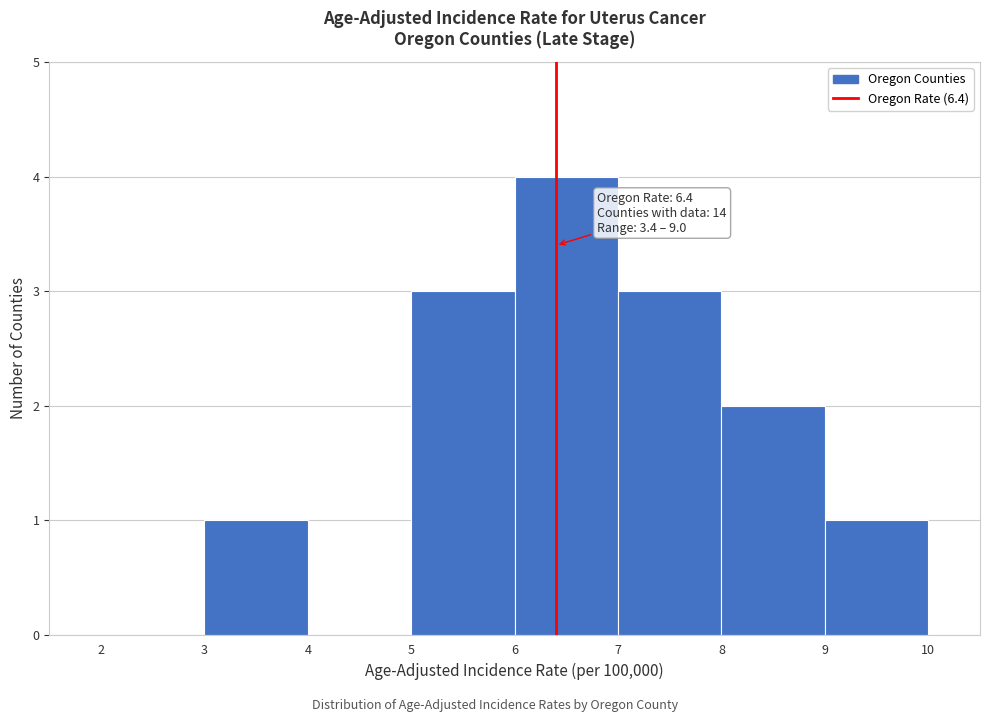

Which range on the x-axis has the tallest bar?

6 to 7